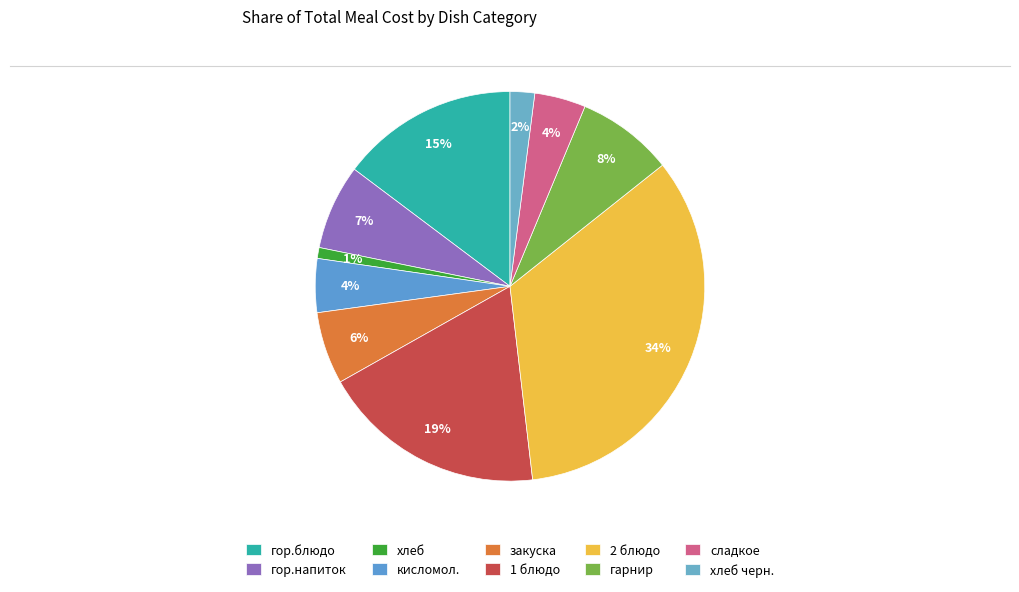

Which slice is the smallest?

хлеб